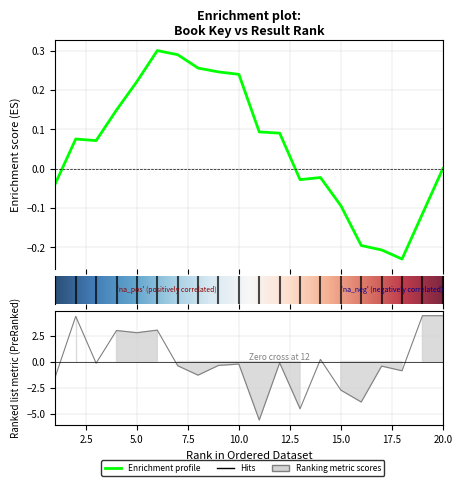

Is it true that the value at 7 is -0.4?

True